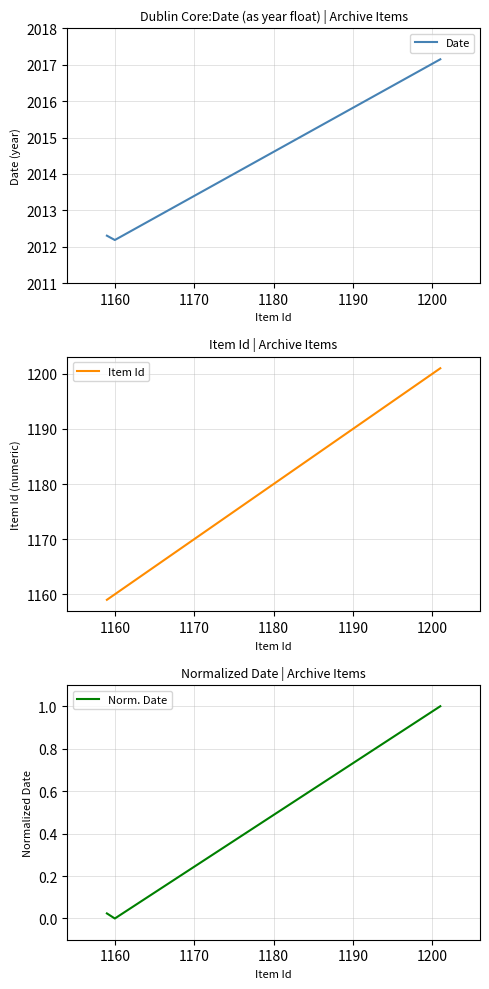

What is the highest value of the Date series?

2017.1